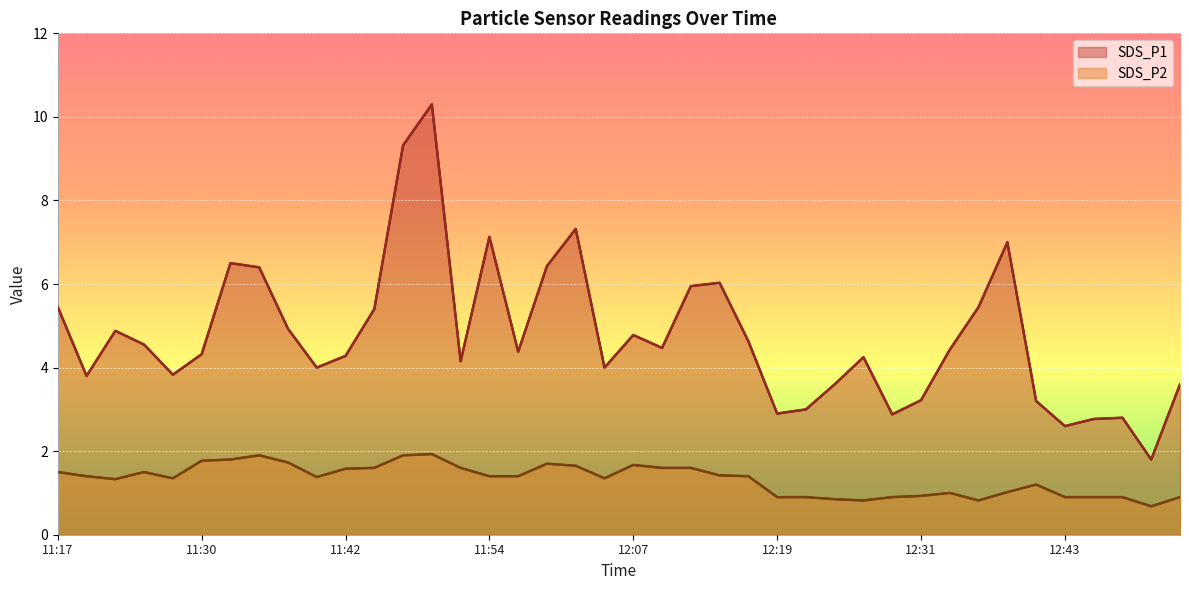

Is it true that SDS_P2 equals 1.4 at 12:16?

True